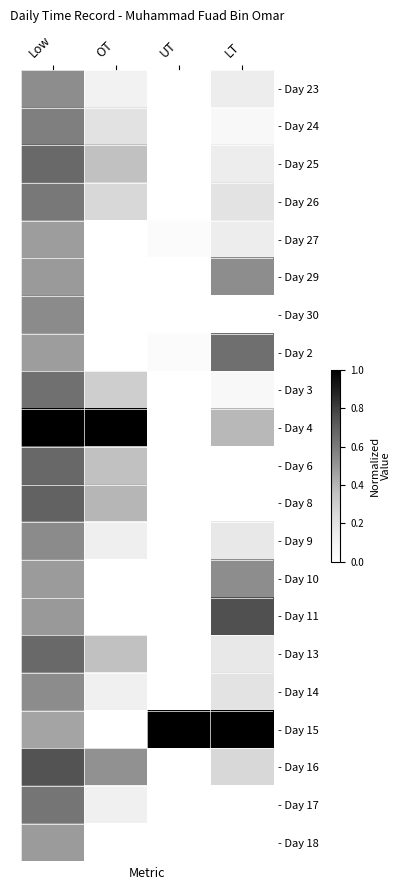

Which has a higher value, LT or OT?

LT